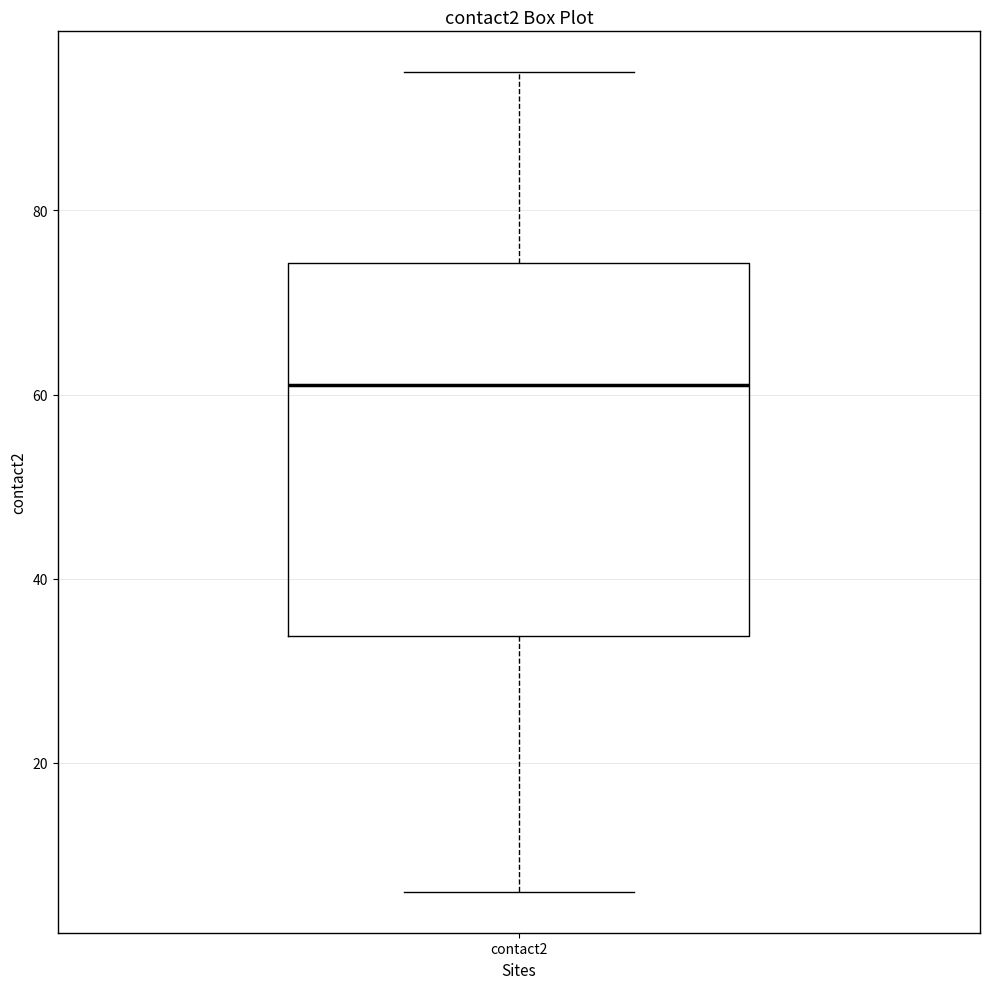

Transcribe this box plot: give where the median line is, the range the box spans, and where the two whiskers end, as read against the y-axis. The values are not printed on the chart, so give them approximately, as read against the axis.

median 62, box 34 to 74, whiskers 6 to 96